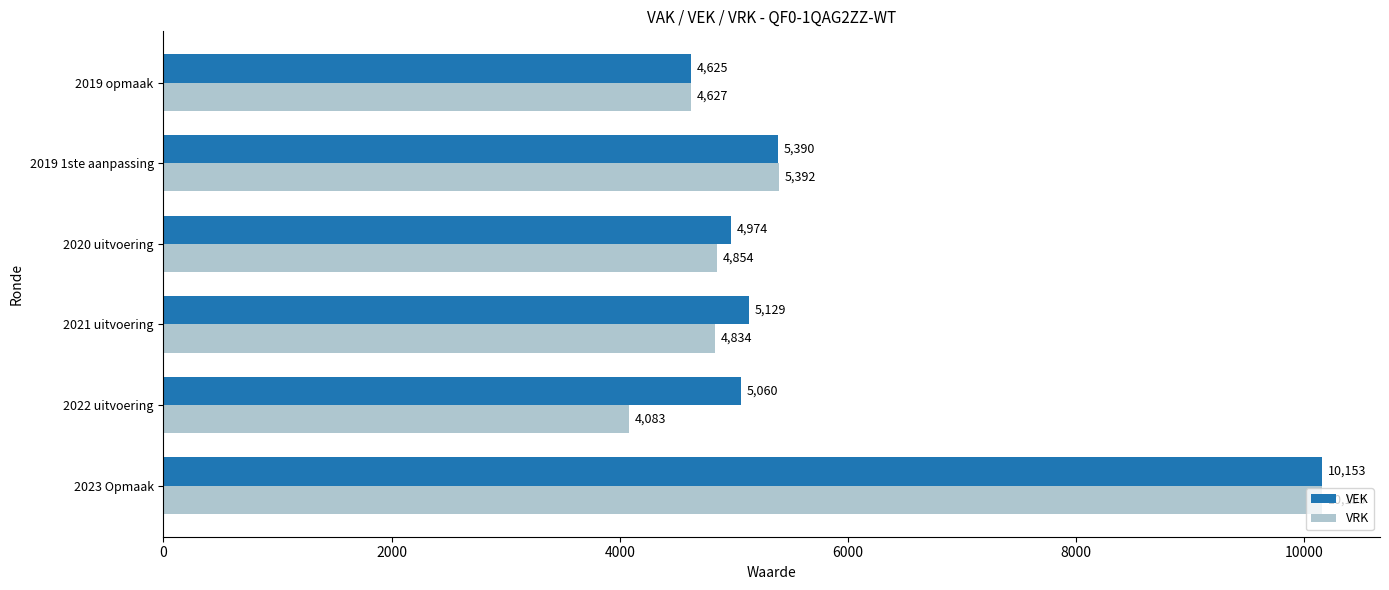

What is the lowest value of the VRK series?

4083